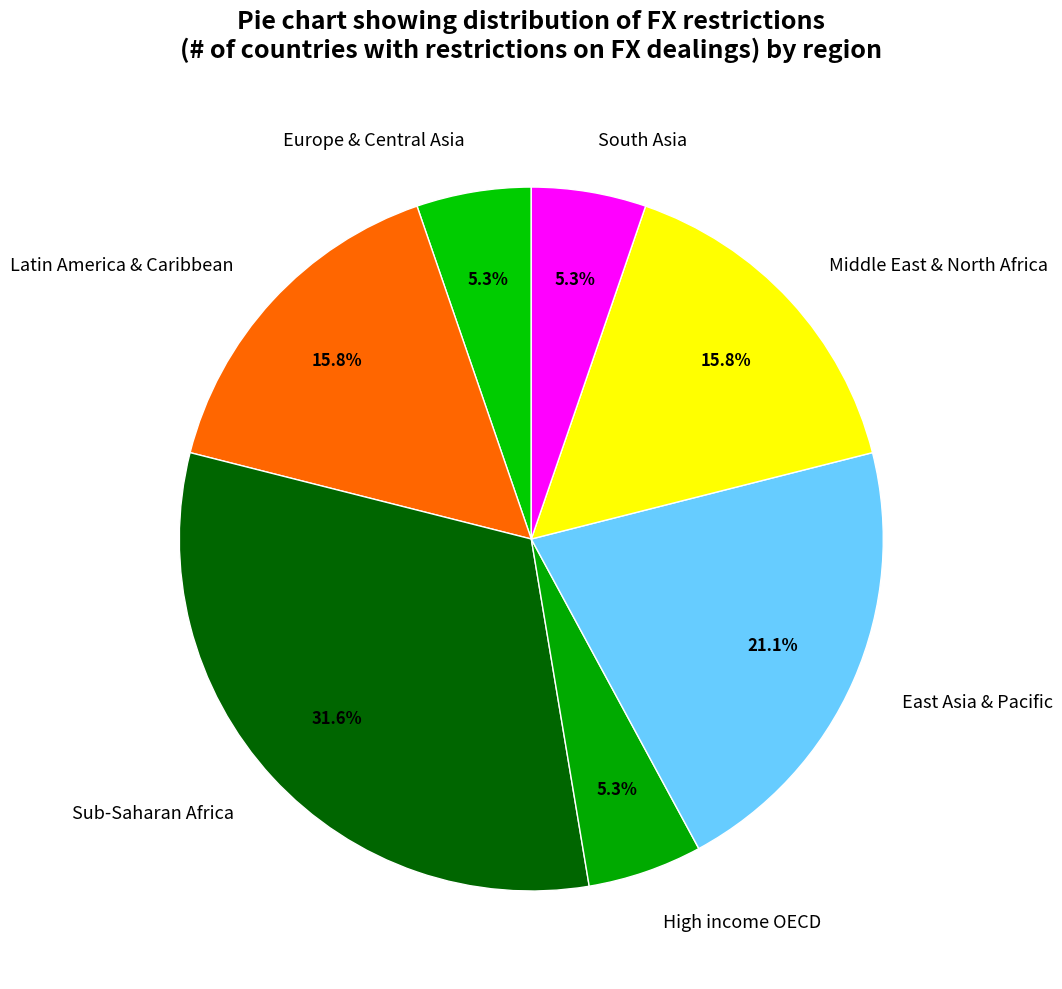

Is South Asia the majority of the pie?

No